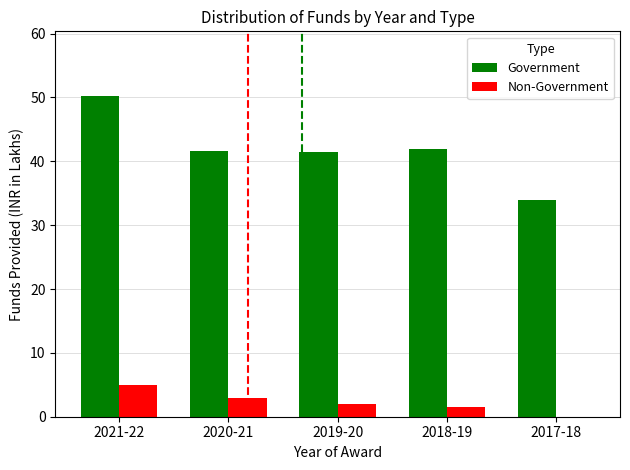

The Government series shows 14.2 at 2021-22. True or false?

False